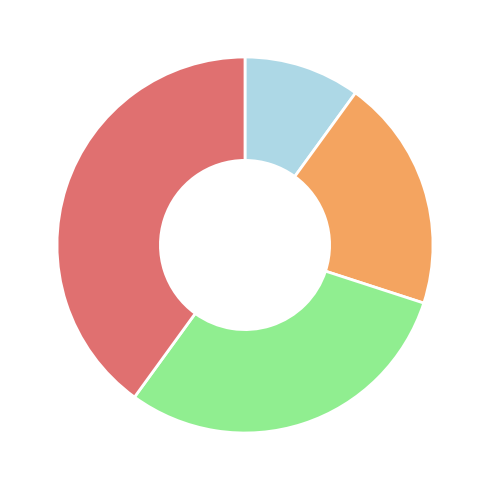

Is there a majority slice in this chart?

No